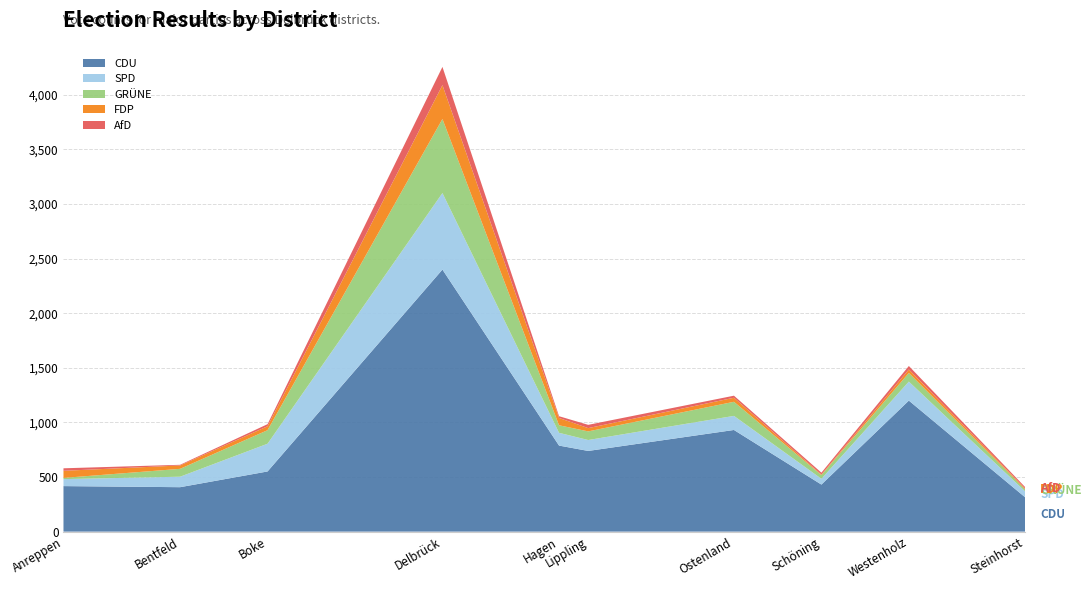

Reading left to right, transcribe all the data shown in this chart.

CDU: Anreppen=417	Bentfeld=407	Boke=551	Delbrück=2400	Hagen=788	Lippling=739	Ostenland=931	Schöning=431	Steinhorst=312	Westenholz=1200
SPD: Anreppen=64	Bentfeld=96	Boke=254	Delbrück=701	Hagen=117	Lippling=100	Ostenland=129	Schöning=53	Steinhorst=54	Westenholz=174
GRÜNE: Anreppen=11	Bentfeld=72	Boke=124	Delbrück=678	Hagen=69	Lippling=79	Ostenland=129	Schöning=34	Steinhorst=18	Westenholz=79
FDP: Anreppen=65	Bentfeld=31	Boke=36	Delbrück=310	Hagen=67	Lippling=30	Ostenland=37	Schöning=5	Steinhorst=8	Westenholz=32
AfD: Anreppen=23	Bentfeld=6	Boke=19	Delbrück=167	Hagen=16	Lippling=30	Ostenland=19	Schöning=17	Steinhorst=13	Westenholz=32